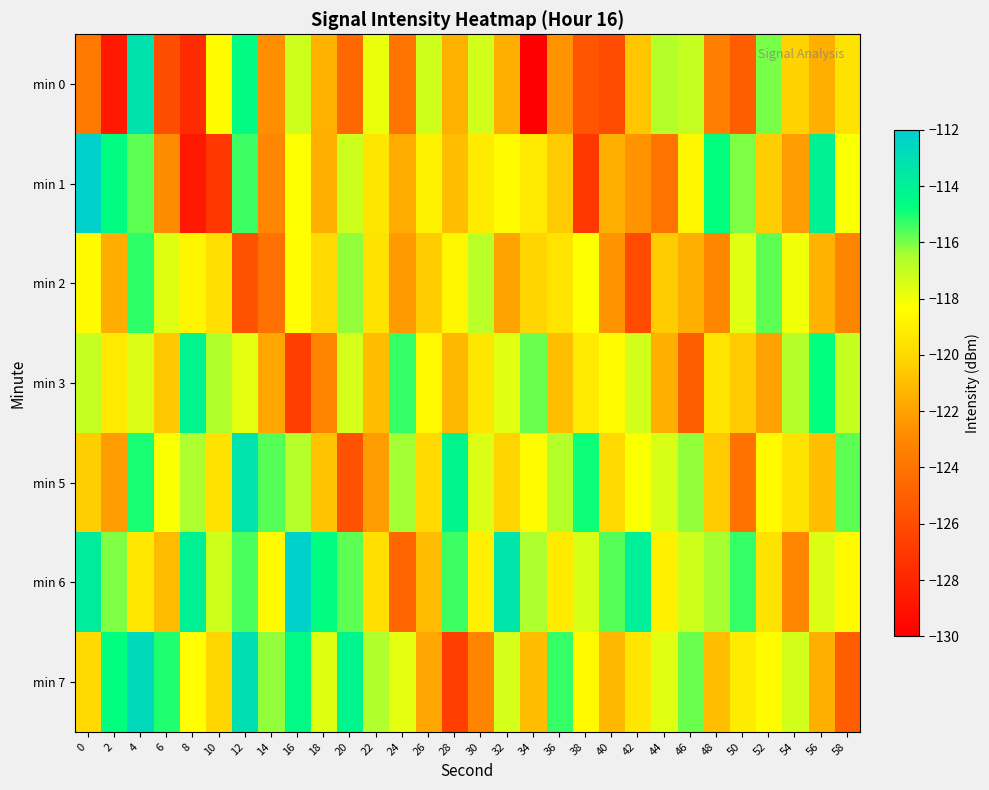

Reading left to right, what are all the values shown in this chart?

min 0: 0=-123.7	2=-128.6	4=-113.1	6=-125.9	8=-127.7	10=-118.4	12=-114.6	14=-122.6	16=-117.2	18=-121.4	20=-124.7	22=-117.8	24=-124.0	26=-117.2	28=-121.5	30=-117.3	32=-121.5	34=-130.1	36=-122.5	38=-125.5	40=-126.0	42=-120.7	44=-116.7	46=-117.0	48=-123.4	50=-125.1	52=-116.0	54=-120.2	56=-121.5	58=-119.6
min 1: 0=-112.2	2=-114.6	4=-115.7	6=-122.8	8=-128.7	10=-127.1	12=-115.4	14=-123.0	16=-118.3	18=-121.6	20=-117.2	22=-119.4	24=-121.7	26=-118.8	28=-121.0	30=-119.2	32=-118.5	34=-119.3	36=-120.5	38=-127.1	40=-121.5	42=-122.5	44=-124.0	46=-118.7	48=-114.7	50=-116.0	52=-120.4	54=-122.1	56=-114.0	58=-118.2
min 2: 0=-118.5	2=-121.6	4=-115.2	6=-117.6	8=-118.7	10=-119.8	12=-125.7	14=-124.1	16=-118.4	18=-120.0	20=-116.3	22=-119.6	24=-122.2	26=-120.4	28=-118.7	30=-116.8	32=-122.0	34=-120.2	36=-119.5	38=-118.3	40=-122.5	42=-126.1	44=-120.5	46=-121.5	48=-123.0	50=-117.7	52=-115.7	54=-118.0	56=-121.4	58=-123.1
min 3: 0=-117.0	2=-119.2	4=-117.5	6=-120.6	8=-114.2	10=-116.6	12=-117.7	14=-121.8	16=-126.7	18=-123.1	20=-117.4	22=-121.0	24=-115.3	26=-118.6	28=-121.2	30=-119.4	32=-117.7	34=-115.8	36=-121.0	38=-119.2	40=-118.5	42=-117.3	44=-121.5	46=-125.1	48=-119.5	50=-120.5	52=-122.0	54=-116.7	56=-114.7	58=-117.0
min 5: 0=-120.4	2=-122.1	4=-115.0	6=-118.2	8=-116.5	10=-119.6	12=-113.2	14=-115.6	16=-116.7	18=-120.8	20=-125.7	22=-122.1	24=-116.4	26=-120.0	28=-114.3	30=-117.6	32=-120.2	34=-118.4	36=-116.7	38=-114.8	40=-120.0	42=-118.2	44=-117.5	46=-116.3	48=-120.5	50=-124.1	52=-118.5	54=-119.5	56=-121.0	58=-115.7
min 6: 0=-113.7	2=-116.0	4=-119.4	6=-121.1	8=-114.0	10=-117.2	12=-115.5	14=-118.6	16=-112.2	18=-114.6	20=-115.7	22=-119.8	24=-124.7	26=-121.1	28=-115.4	30=-119.0	32=-113.3	34=-116.6	36=-119.2	38=-117.4	40=-115.7	42=-113.8	44=-119.0	46=-117.2	48=-116.5	50=-115.3	52=-119.5	54=-123.1	56=-117.5	58=-118.5
min 7: 0=-120.0	2=-114.7	4=-112.7	6=-115.0	8=-118.4	10=-120.1	12=-113.0	14=-116.2	16=-114.5	18=-117.6	20=-114.2	22=-116.6	24=-117.7	26=-121.8	28=-126.7	30=-123.1	32=-117.4	34=-121.0	36=-115.3	38=-118.6	40=-121.2	42=-119.4	44=-117.7	46=-115.8	48=-121.0	50=-119.2	52=-118.5	54=-117.3	56=-121.5	58=-125.1